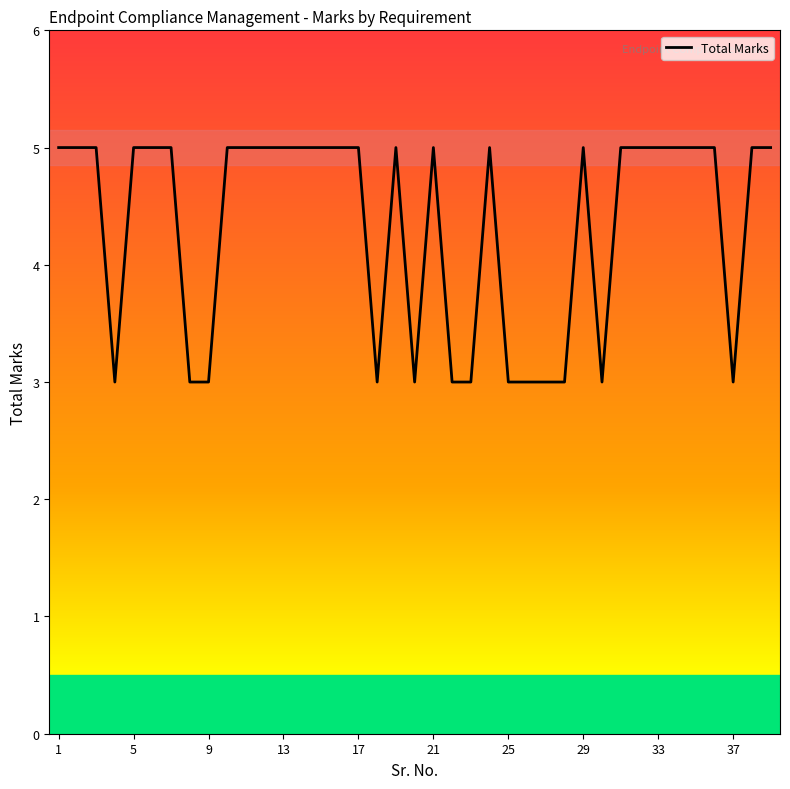

How many categories are shown in the chart?

39